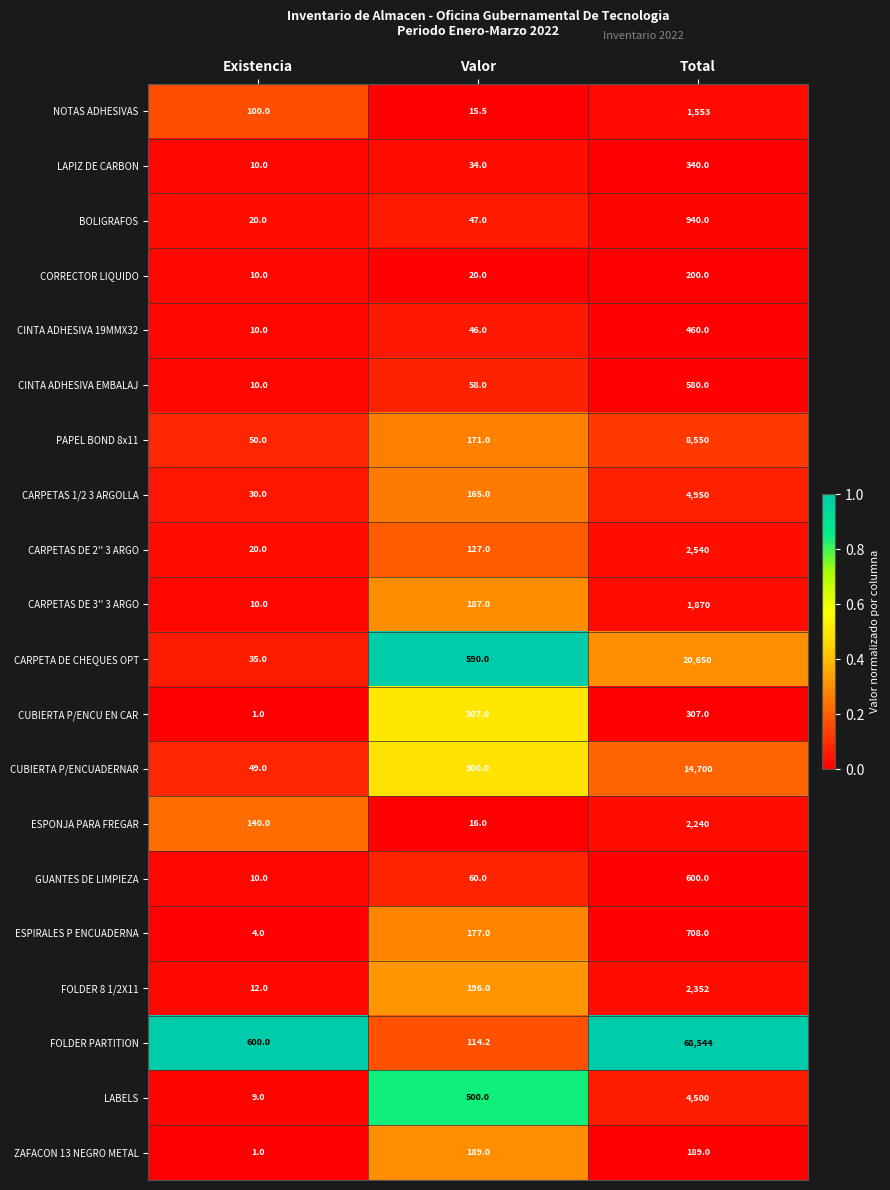

What is the total value across all series at Total?

136773.0